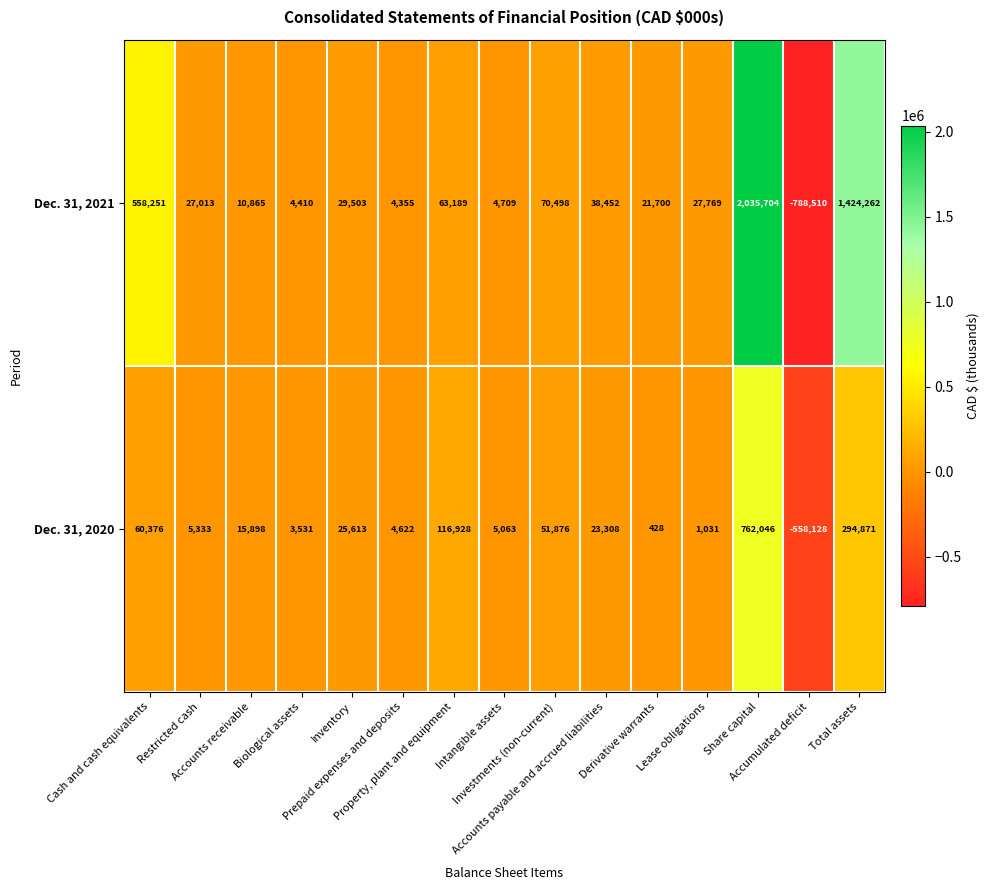

Rank the series by their average value, from highest to lowest.

Dec. 31, 2021, Dec. 31, 2020